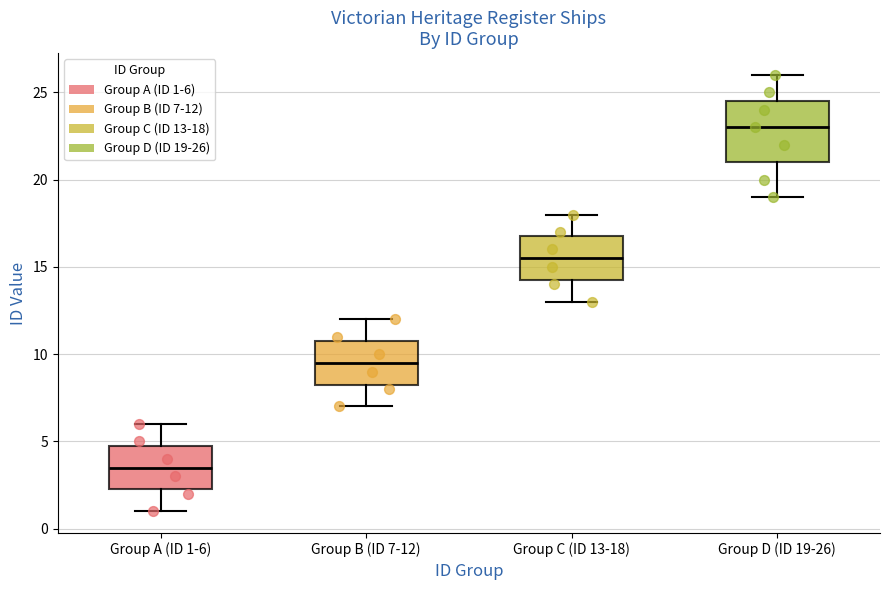

Where does the median line of the box for Group D (ID 19-26) sit on the y-axis? The values are not printed on the chart, so give them approximately, as read against the axis.

23.0